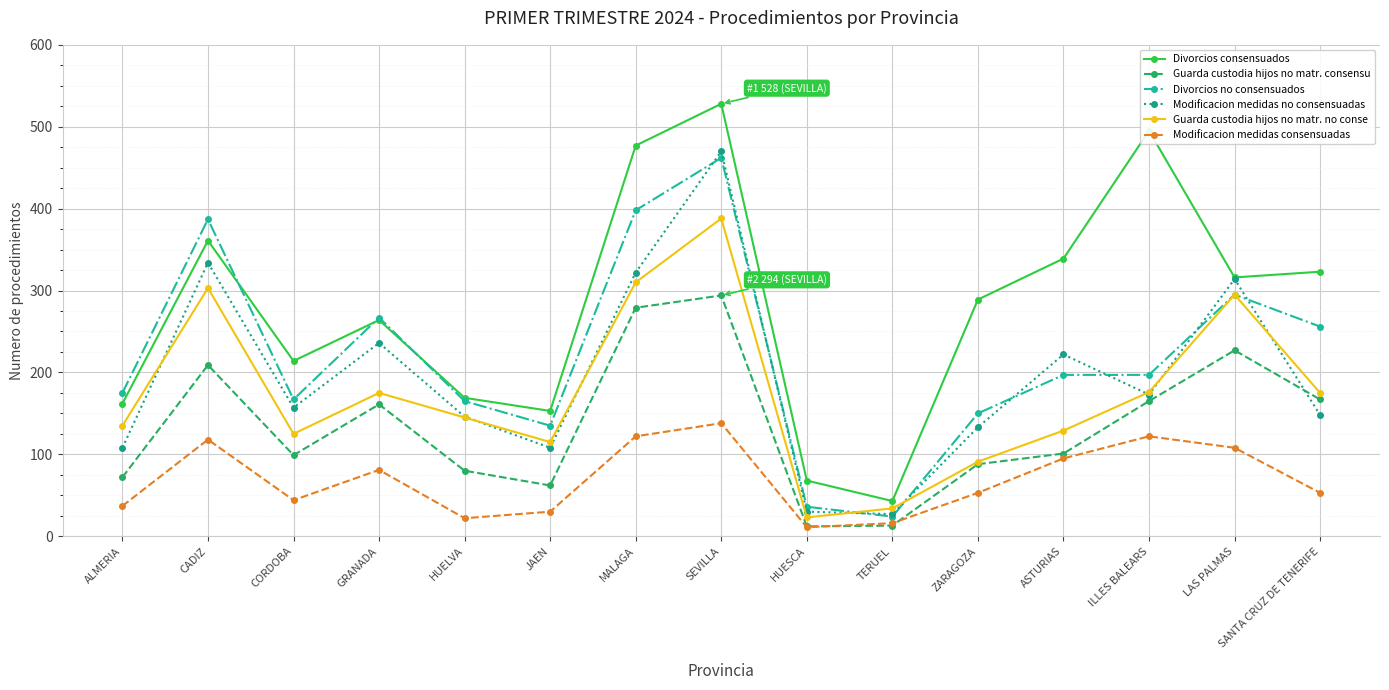

Where is the first local maximum for Divorcios no consensuados?

CADIZ